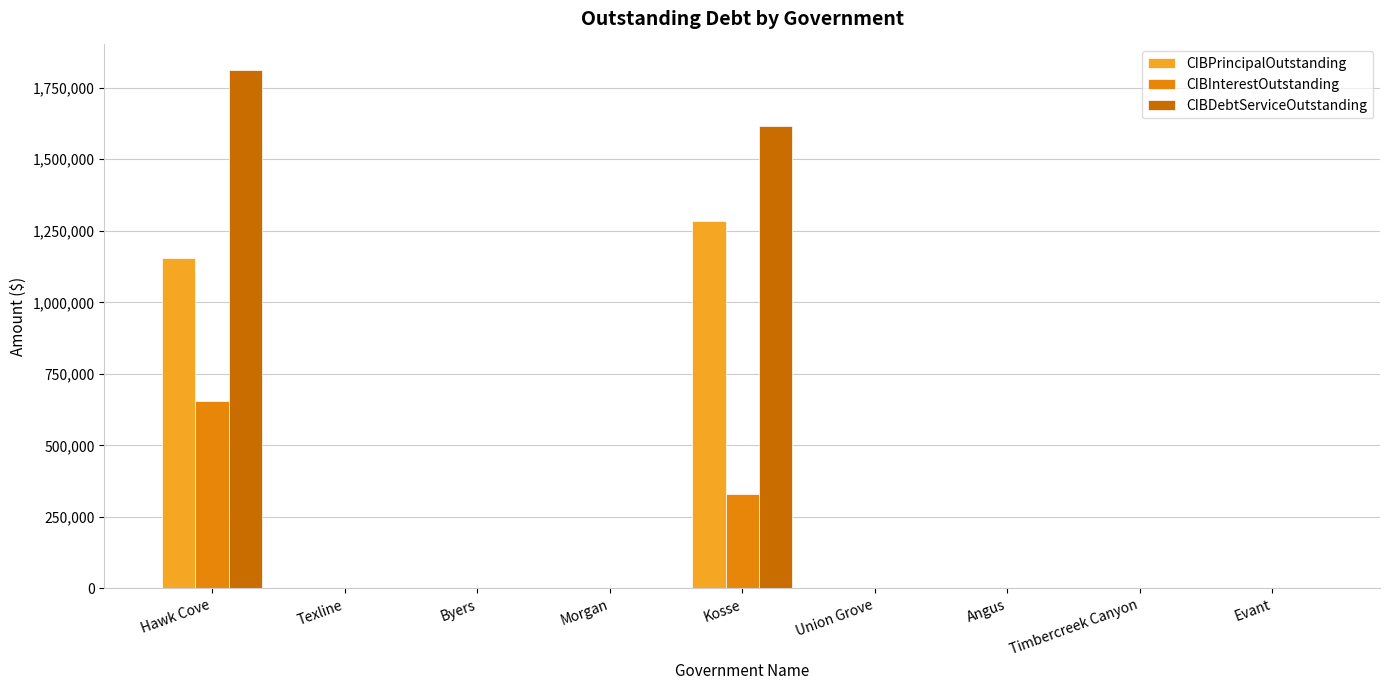

What is the highest value of the CIBInterestOutstanding series?

655759.3